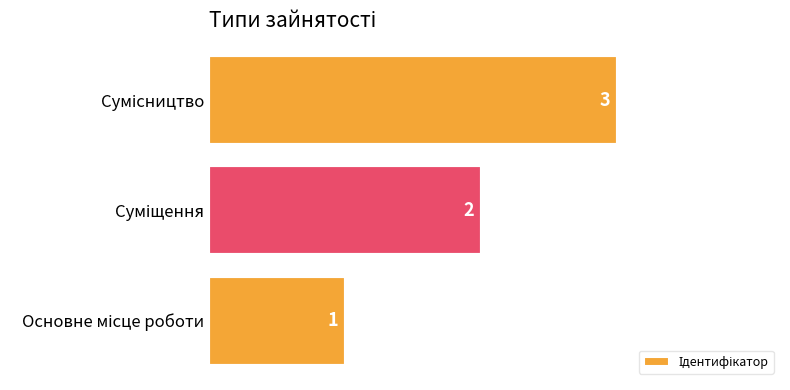

How many bars are there in total?

3